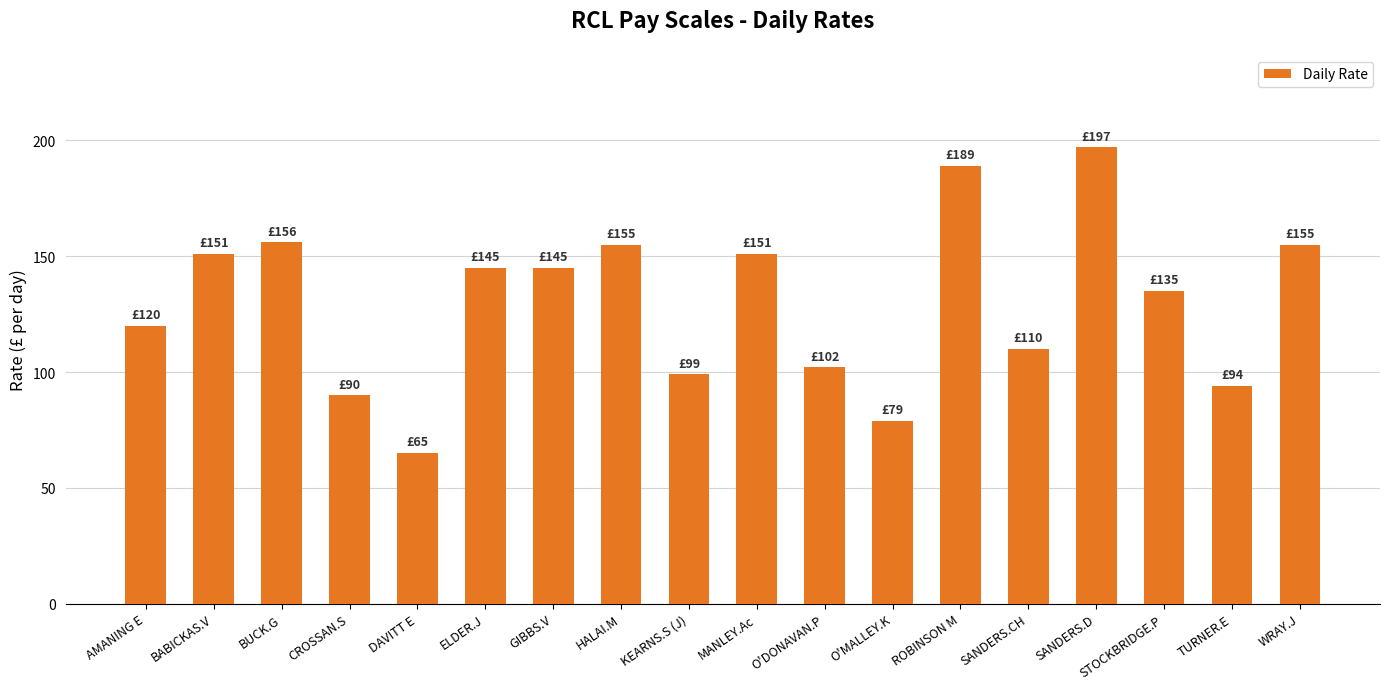

What is the label of the 4th bar from the right?

SANDERS.D